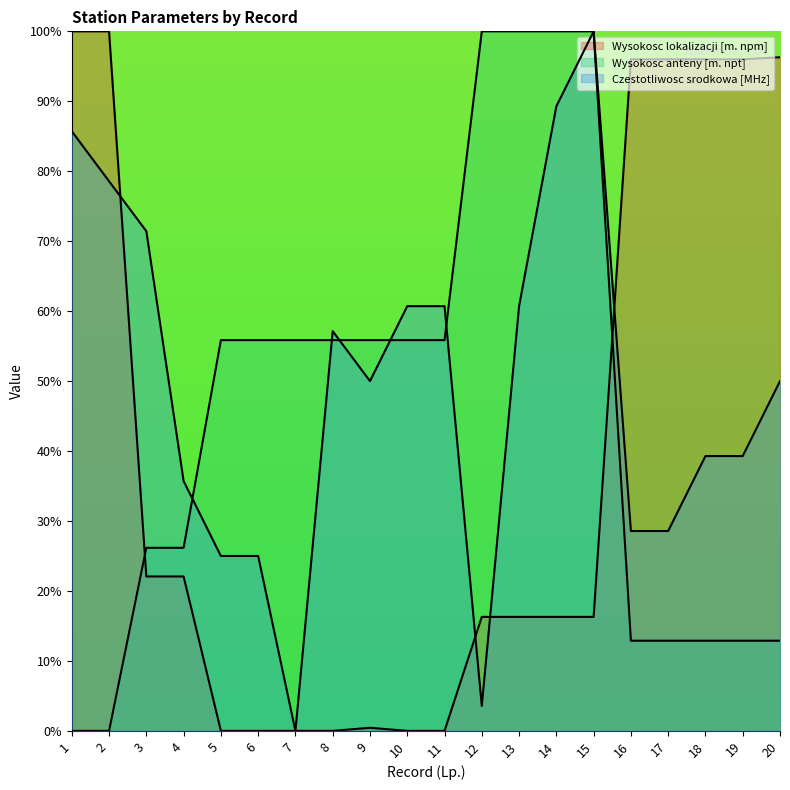

Is it true that Czestotliwosc srodkowa [MHz] equals 66.8 at 9?

False